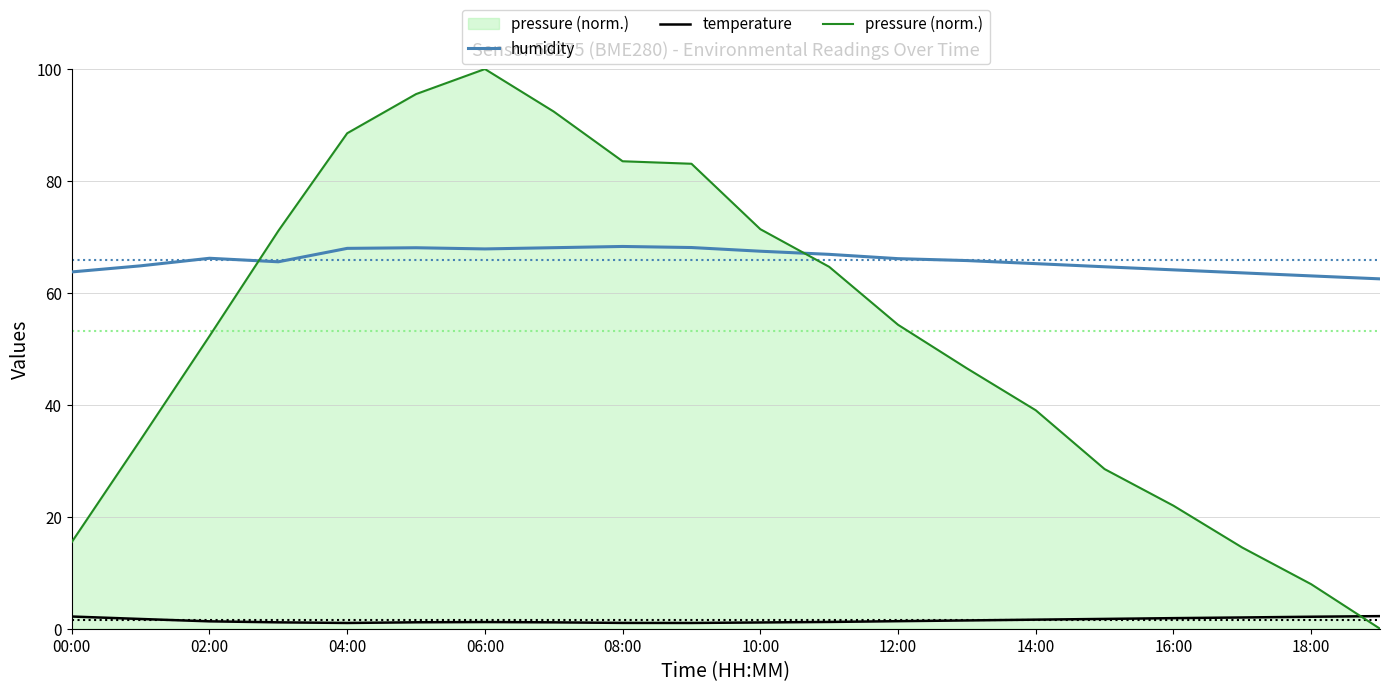

Count the number of categories in the chart.

20